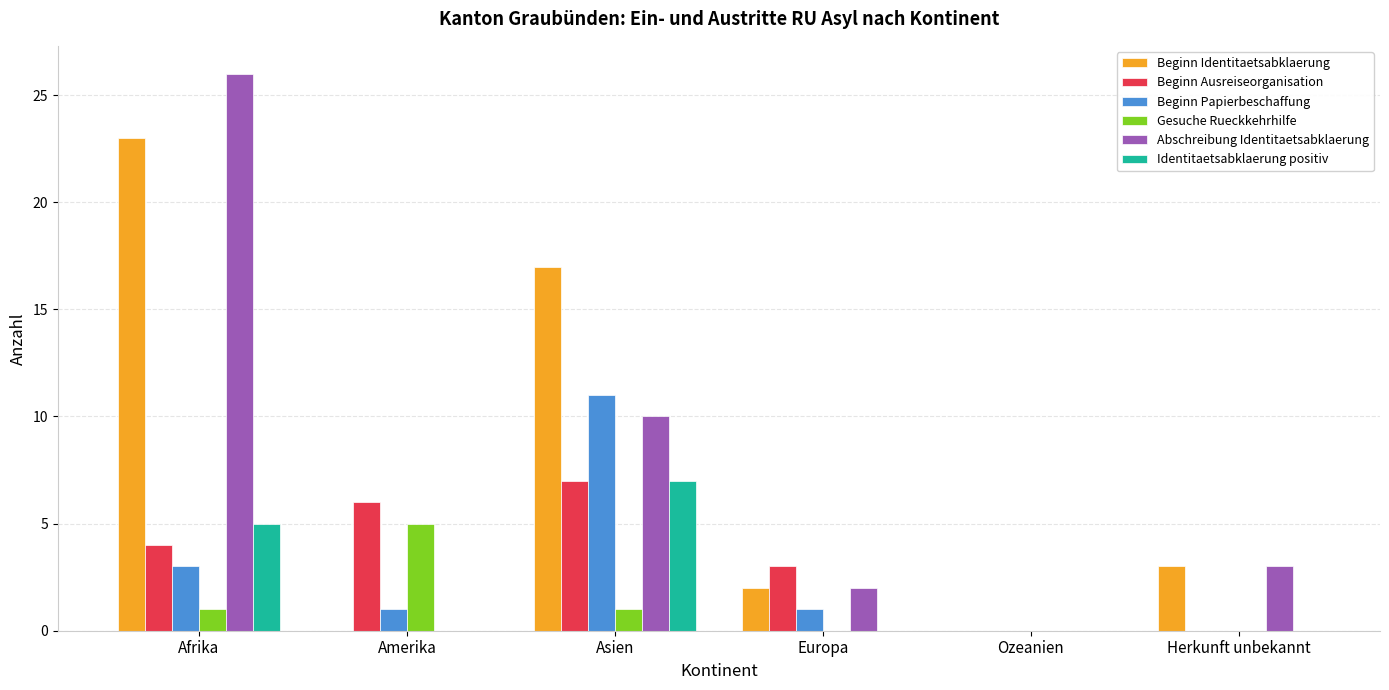

The Beginn Papierbeschaffung series shows 8 at Asien. True or false?

False